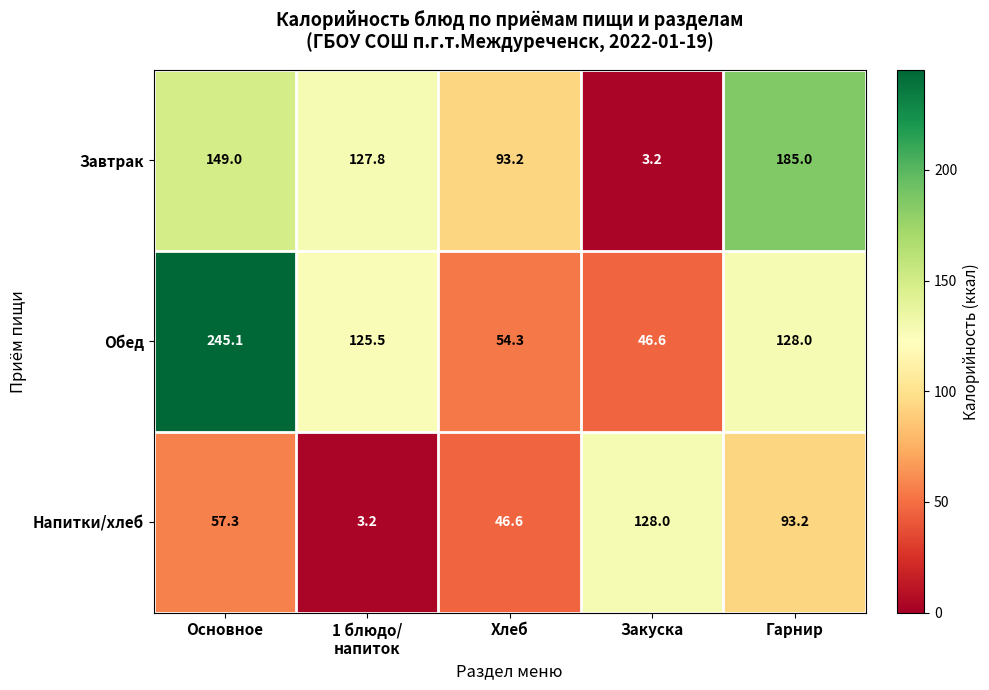

At which label does Напитки/хлеб reach its peak?

Закуска